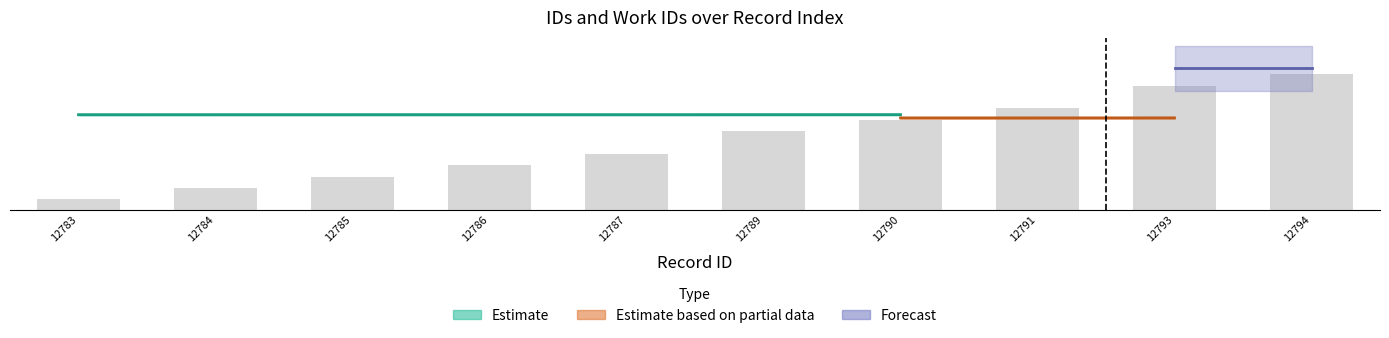

What is the maximum value shown in the chart?

65.0